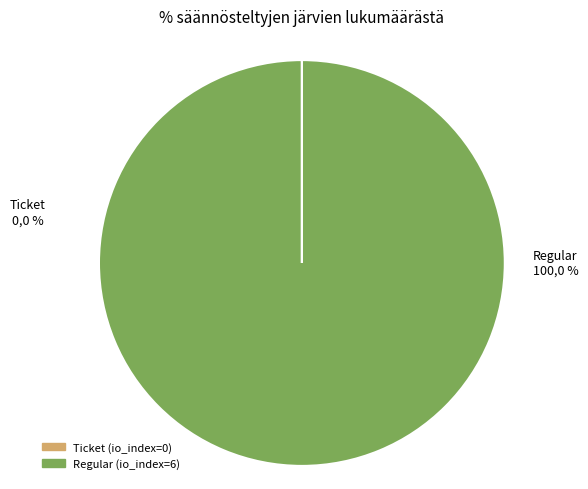

To the nearest percent, what is the difference between the tx_type: Ticket (io_index=0) and tx_type: Regular (io_index=6) slice percentages?

100%